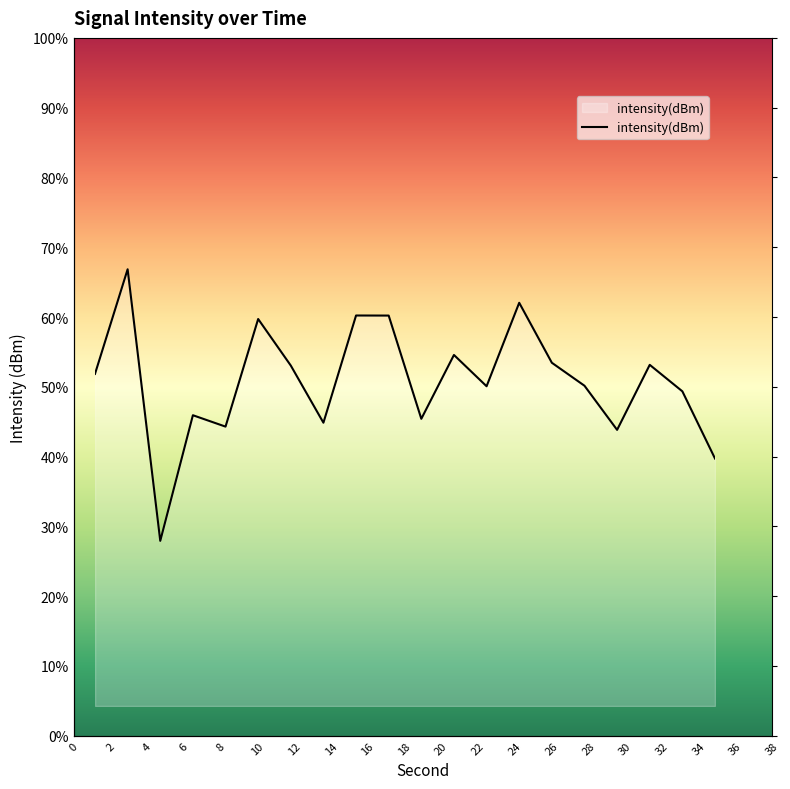

What is the approximate value at 4?

26.8